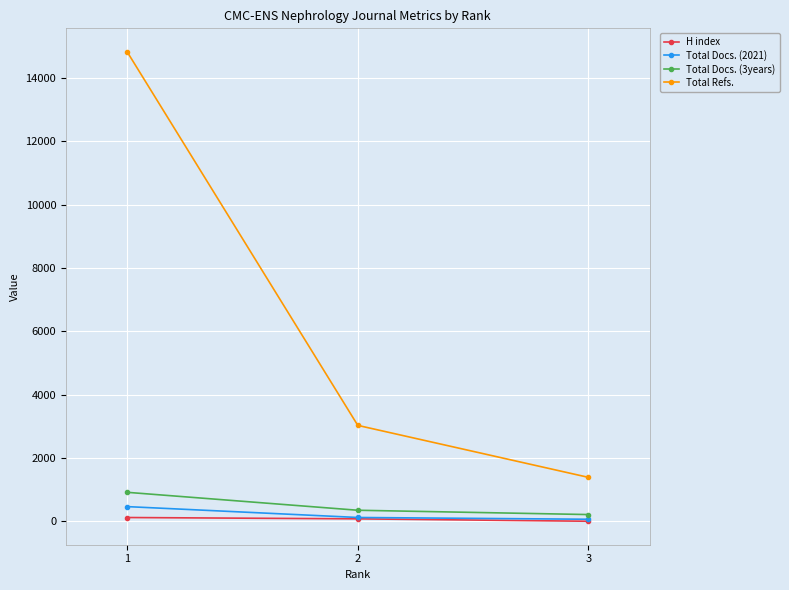

List the labels in order of Total Refs. value, smallest first.

3, 2, 1